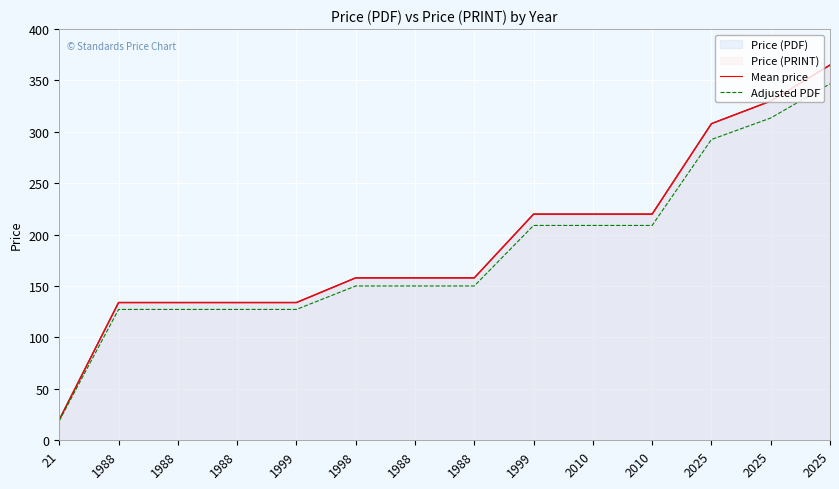

How many data points does each series have?

14